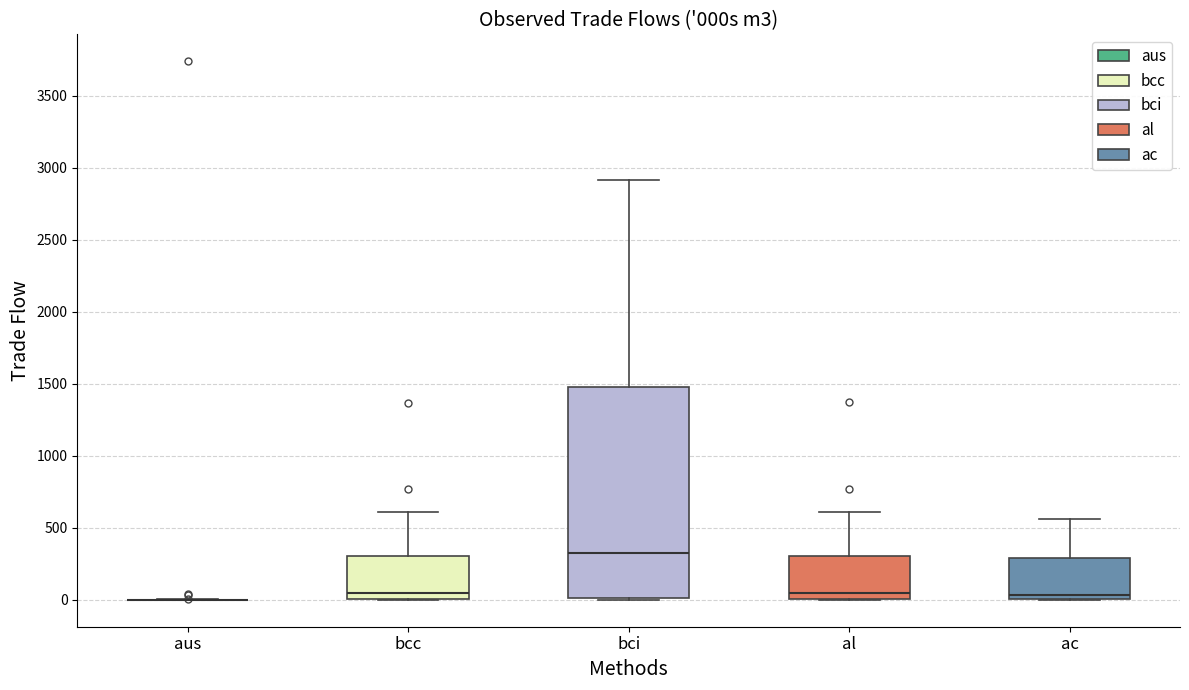

Comparing the boxes themselves (not the whiskers), which one is the tallest?

bci